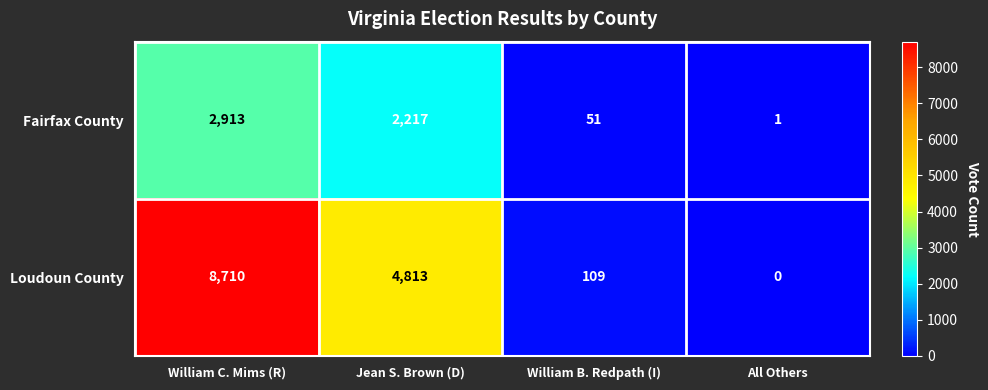

Rank the series by their maximum value, from lowest to highest.

Fairfax County, Loudoun County